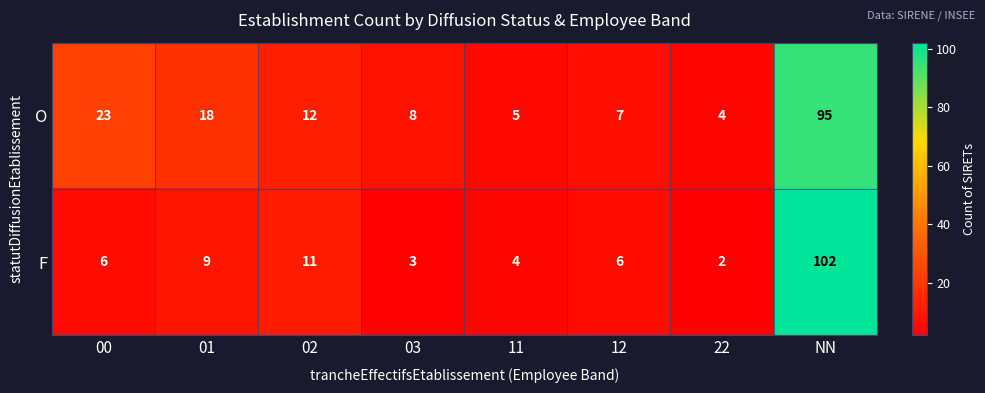

At 02, list the series in order from largest to smallest.

O, F